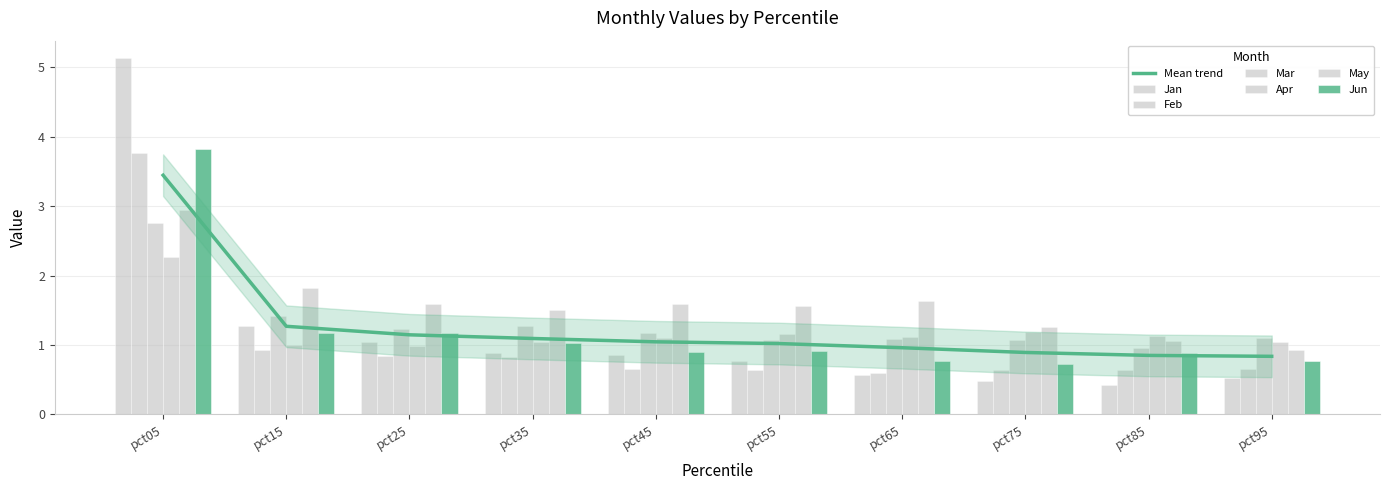

What is the value of the Mar bar at the 9th from the left?

1.0